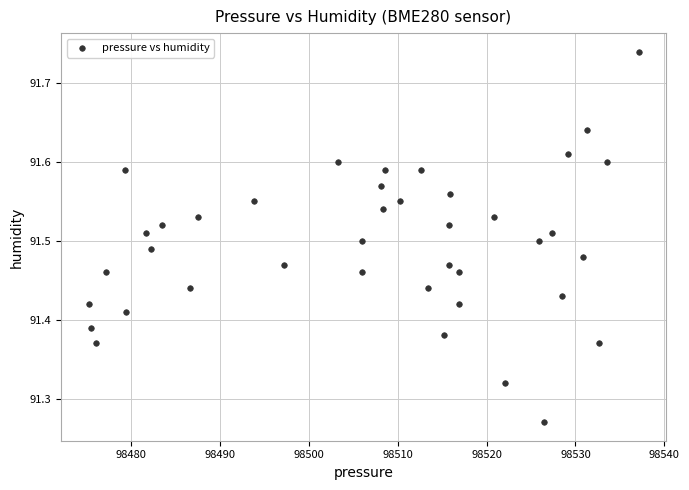

What is the range of Y values (max minus min)?

0.5